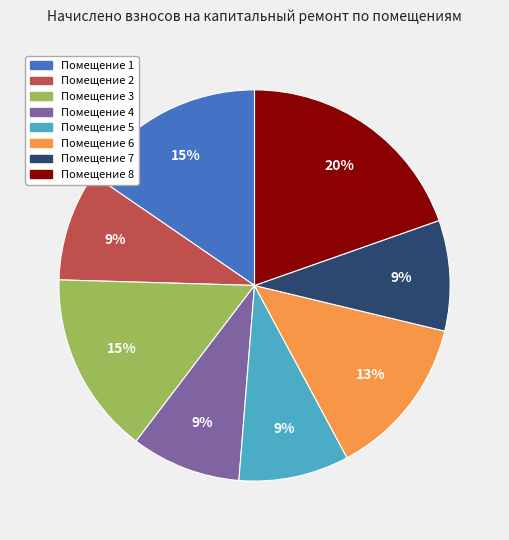

Count the number of slices in the pie.

8